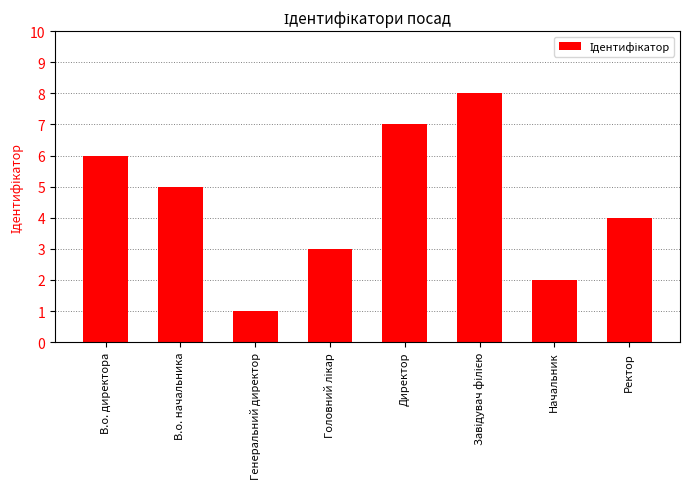

Are the bars horizontal?

No